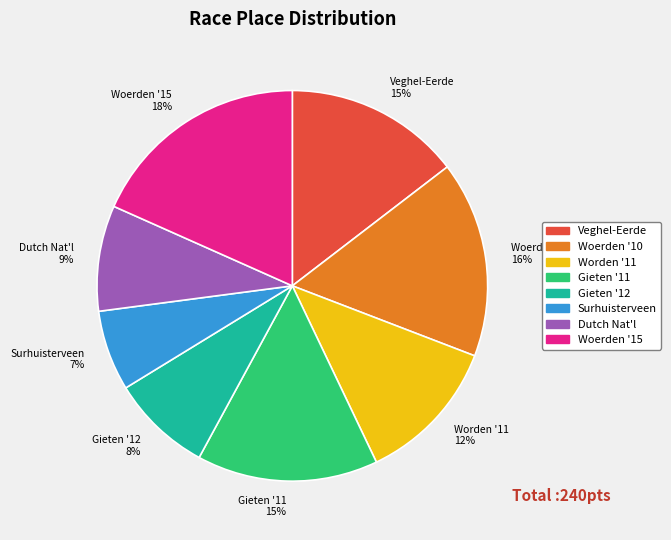

What is the smallest slice in the pie chart?

Surhuisterveen